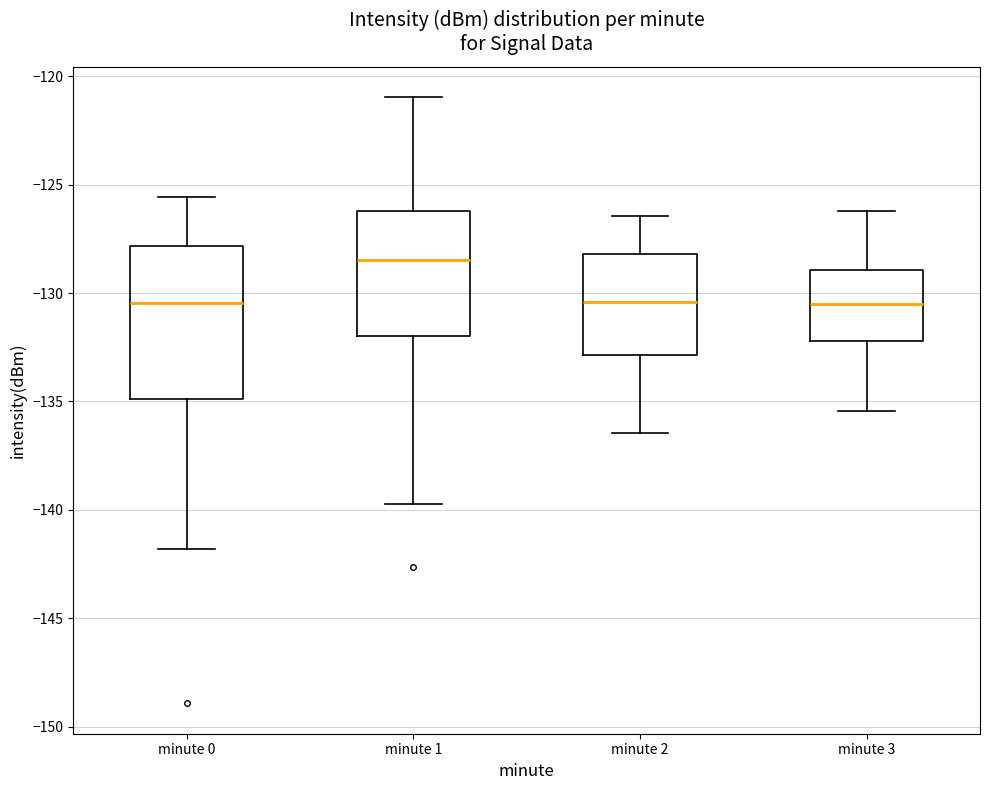

Where does the lower whisker of the box for minute 1 end on the y-axis? The values are not printed on the chart, so give them approximately, as read against the axis.

-139.5